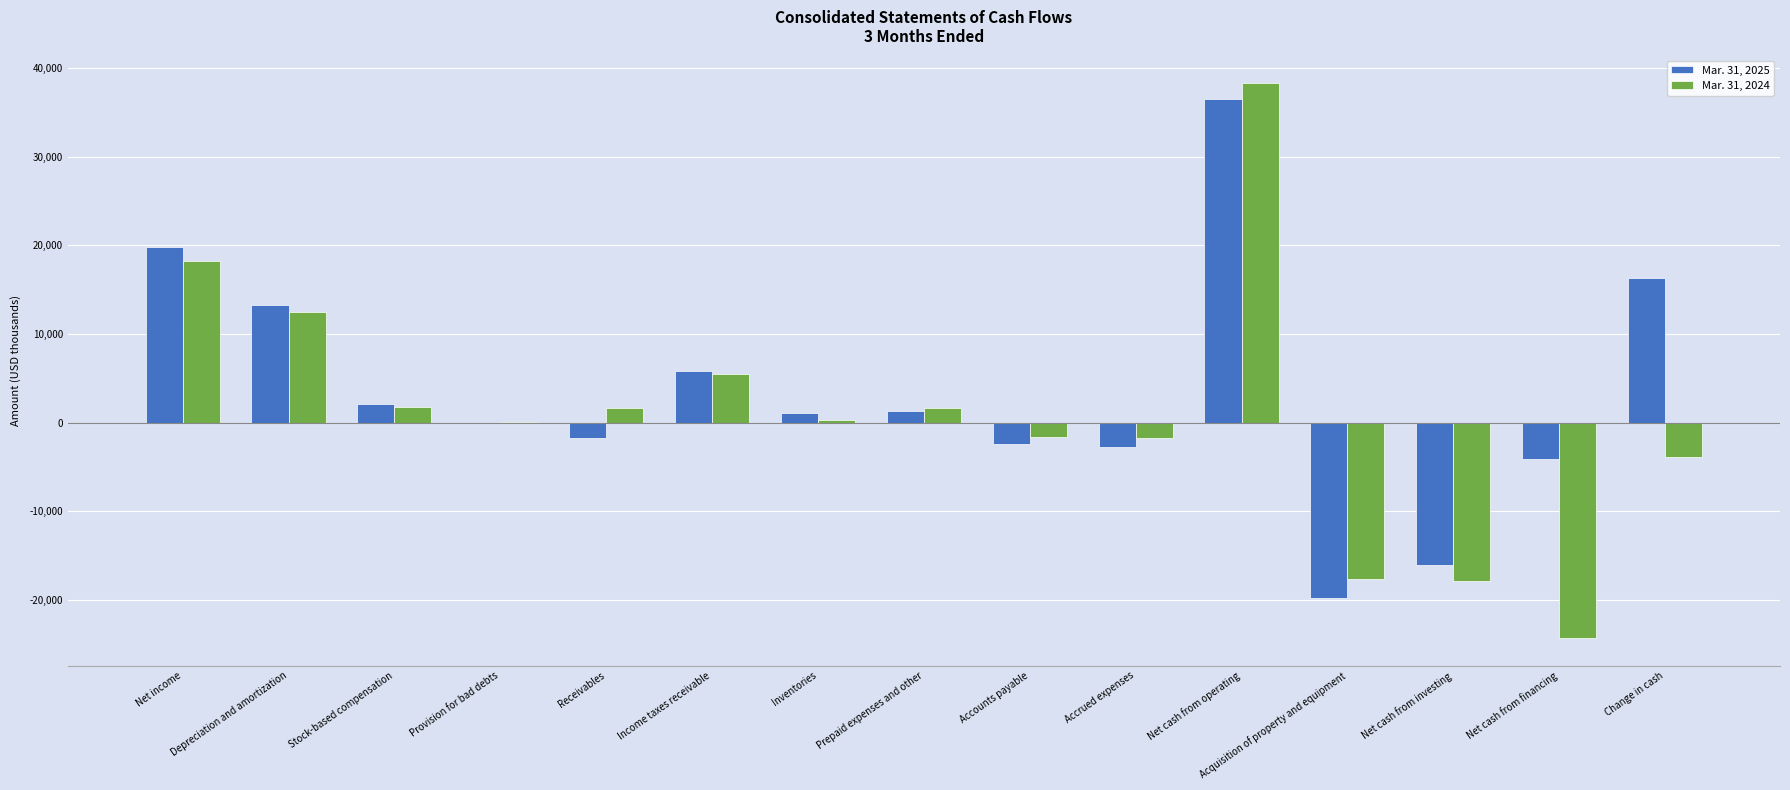

Which category has the highest value across all series?

Net cash from operating